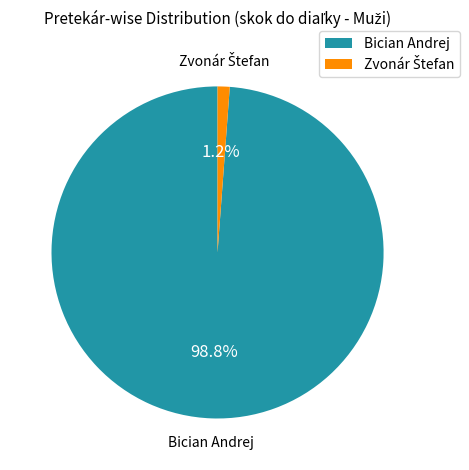

Which slice is the largest?

Bician Andrej